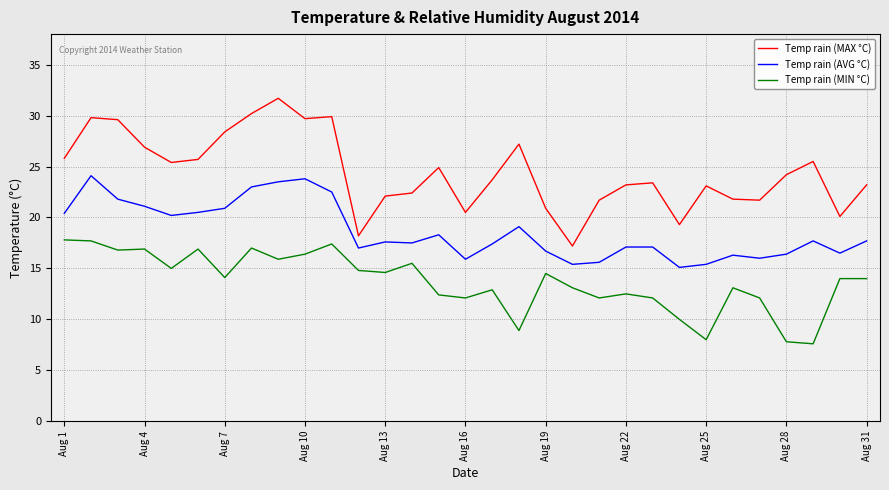

True or false: Temp rain (MAX °C) and Temp rain (MIN °C) cross at least once.

False